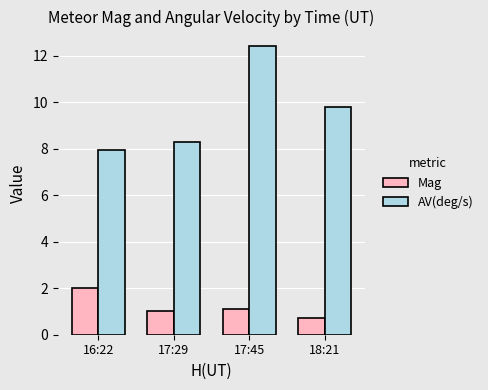

Which category has the lowest value across all series?

18:21